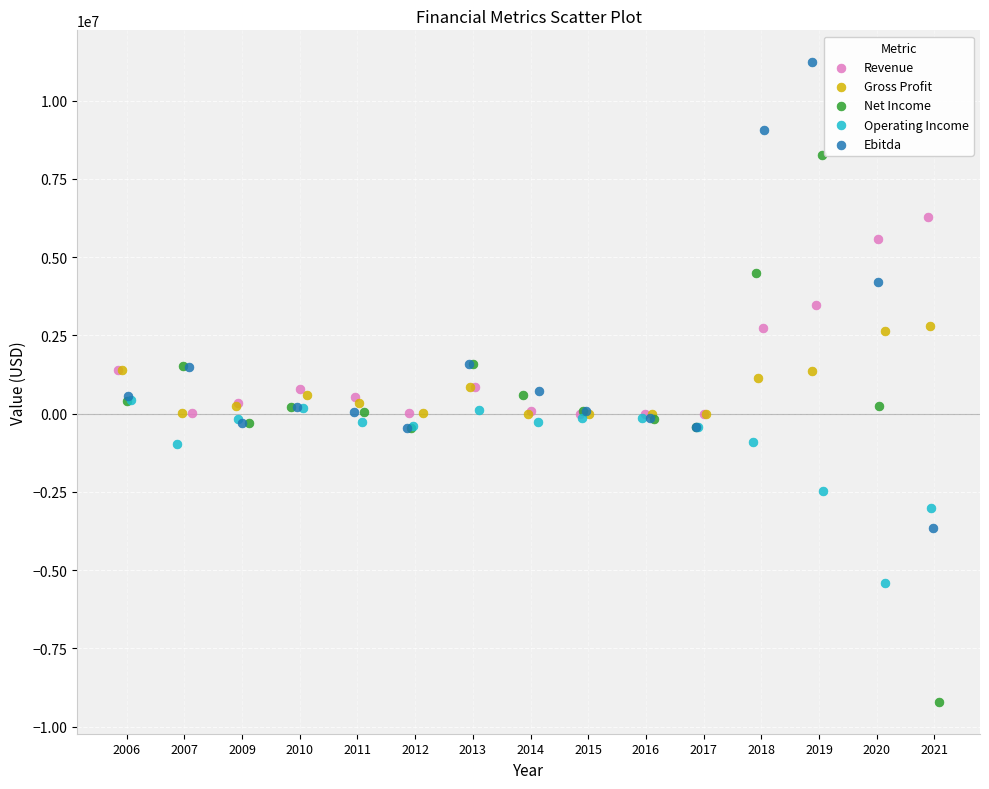

Which series reaches the minimum Y coordinate?

Net Income